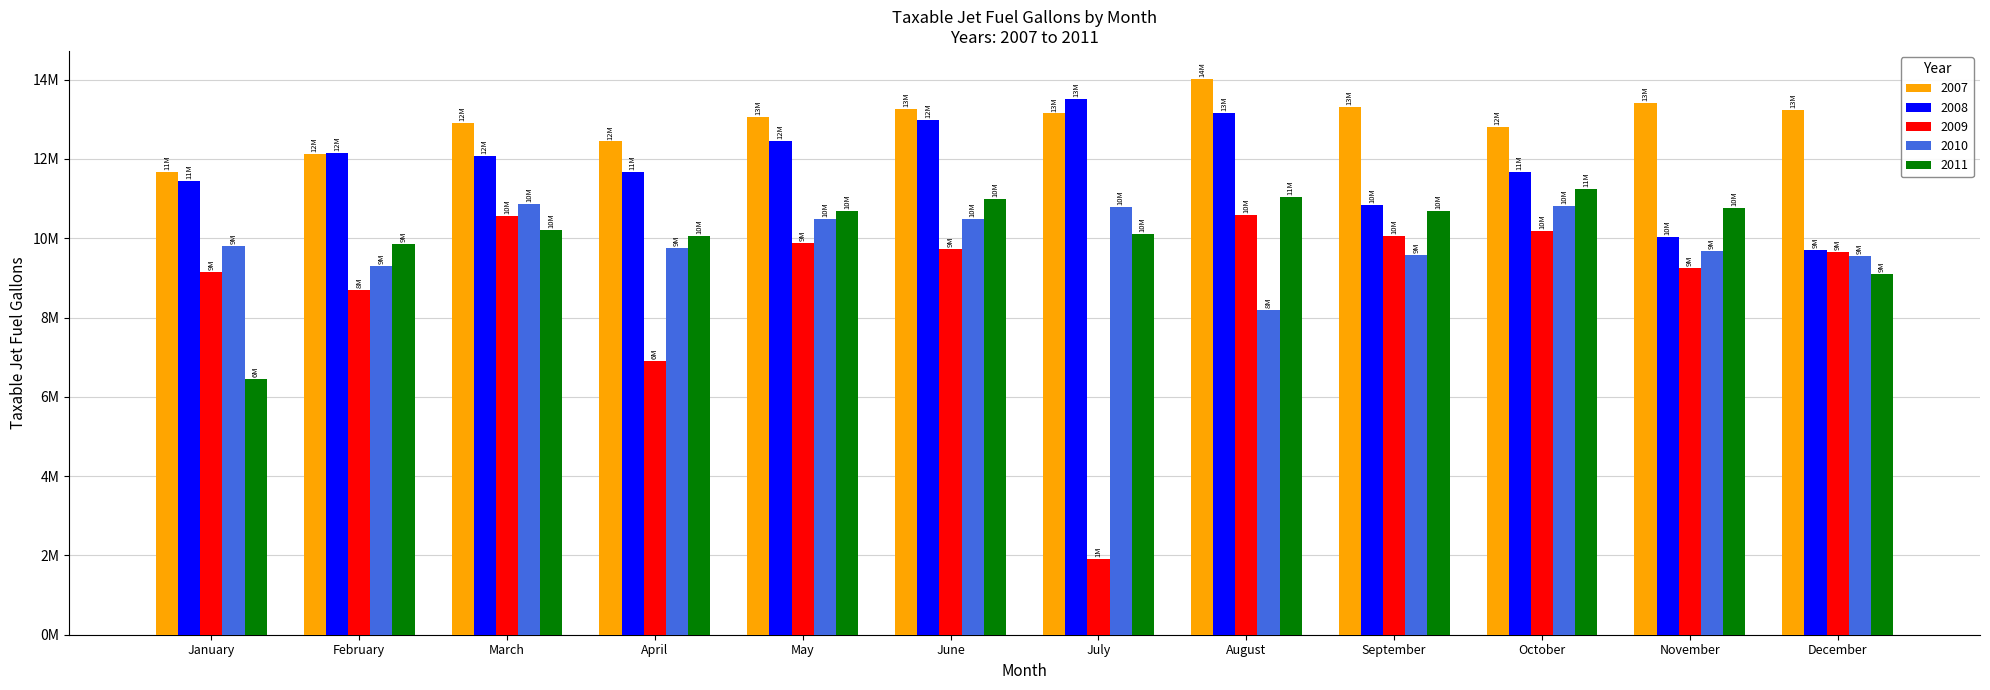

At which category is the sum across all series the highest?

June